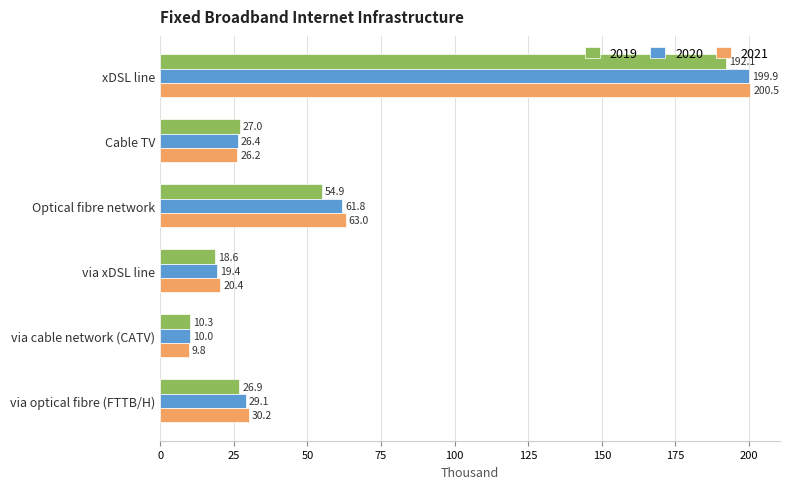

How many categories are shown in the chart?

6